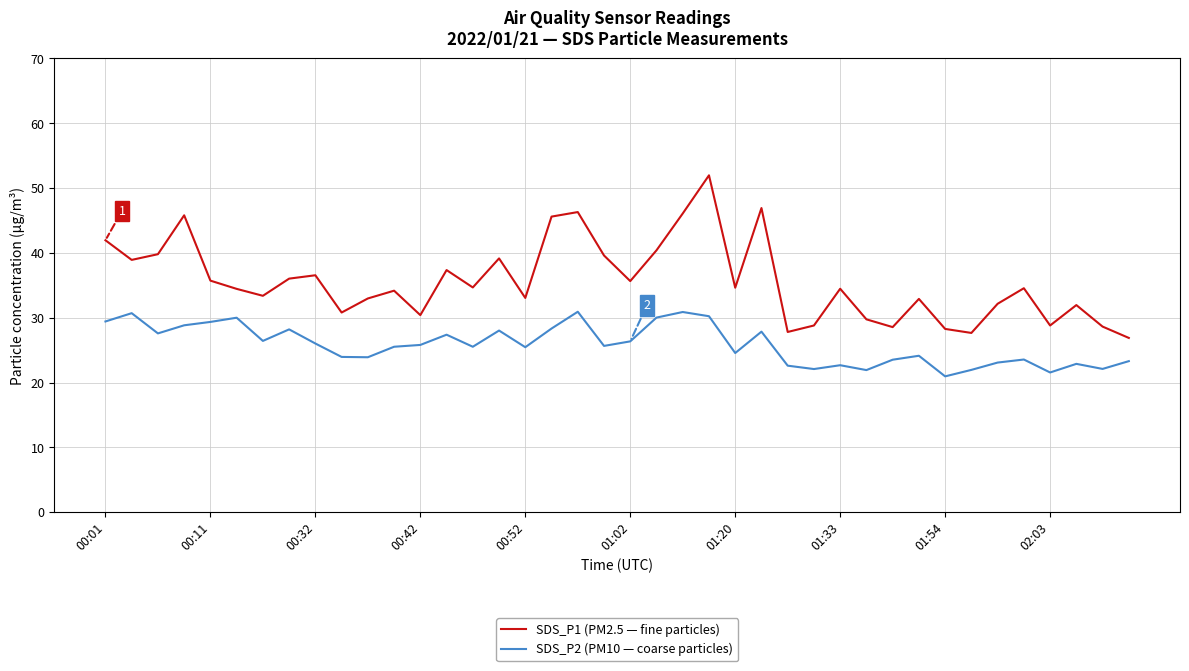

Rank the series by their average value, from highest to lowest.

SDS_P1 (PM2.5 — fine particles), SDS_P2 (PM10 — coarse particles)